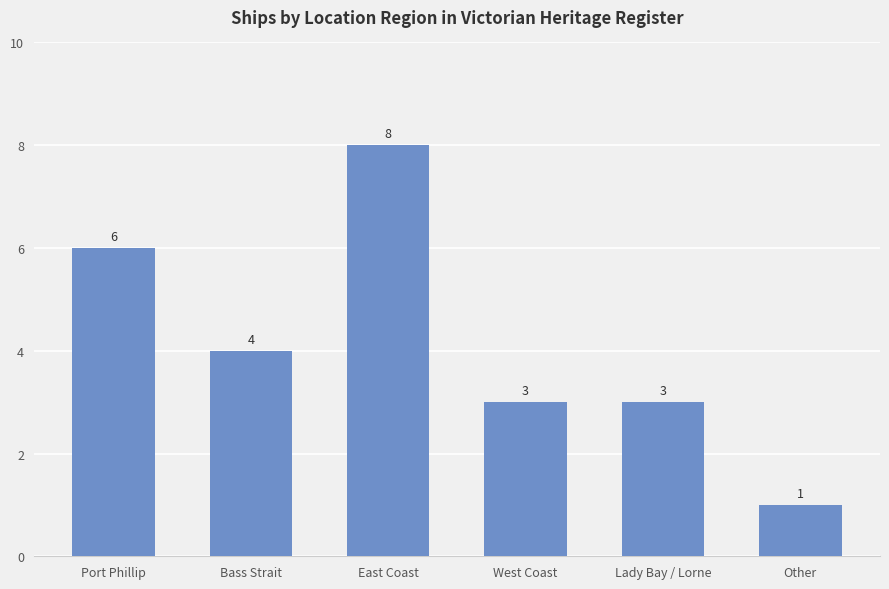

Count the values in the range 3 to 6.

4